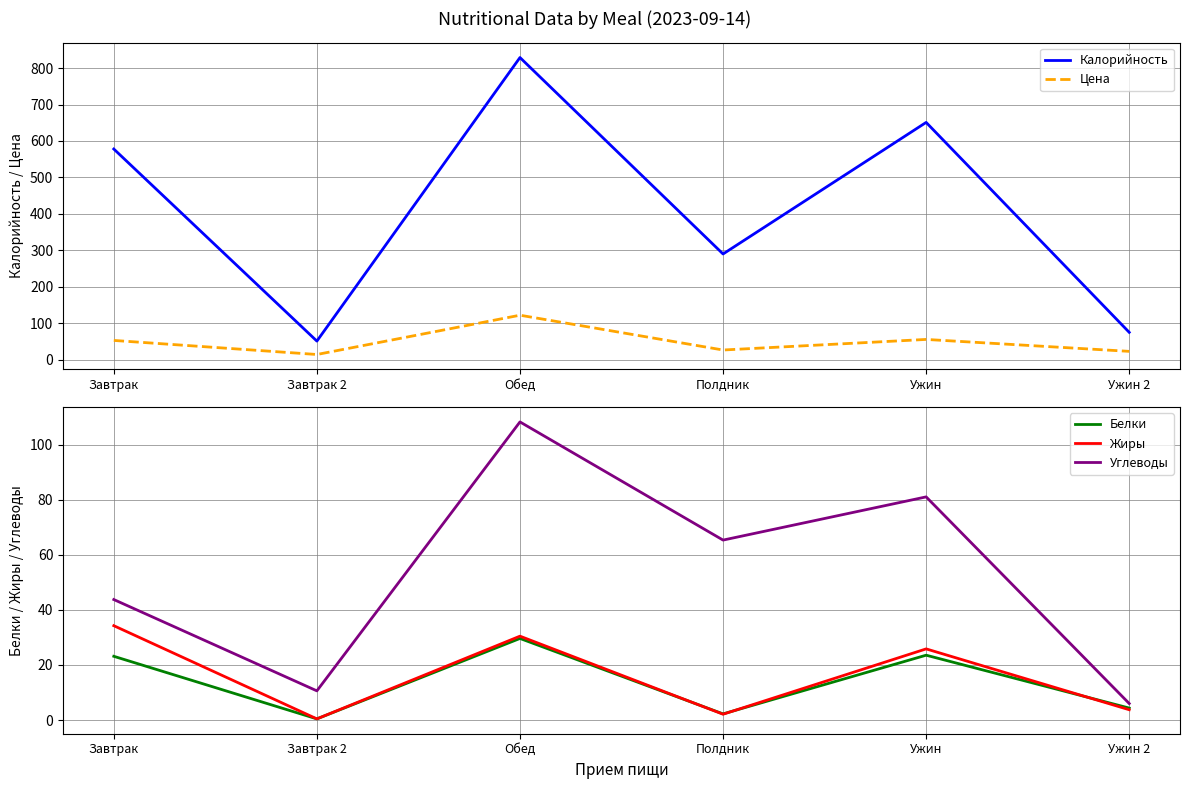

At which label is Углеводы closest to 57?

Полдник